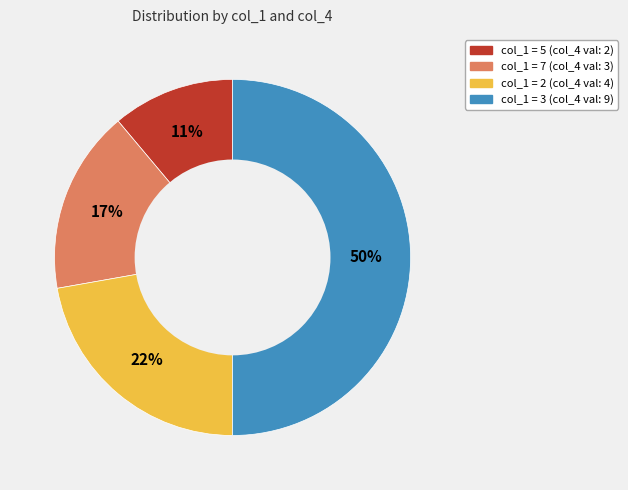

What percentage is the col_1 = 3 (col_4 val: 9) slice, to the nearest percent?

50%